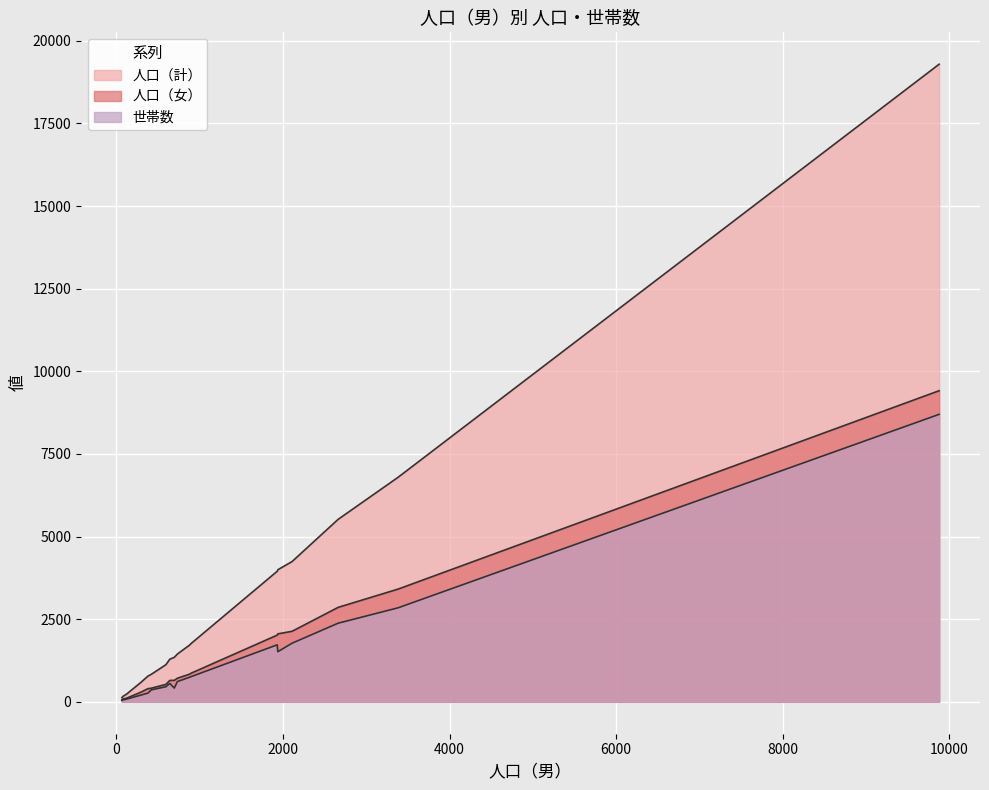

The value of 人口（計） at 中野台 is 5242. True or false?

False